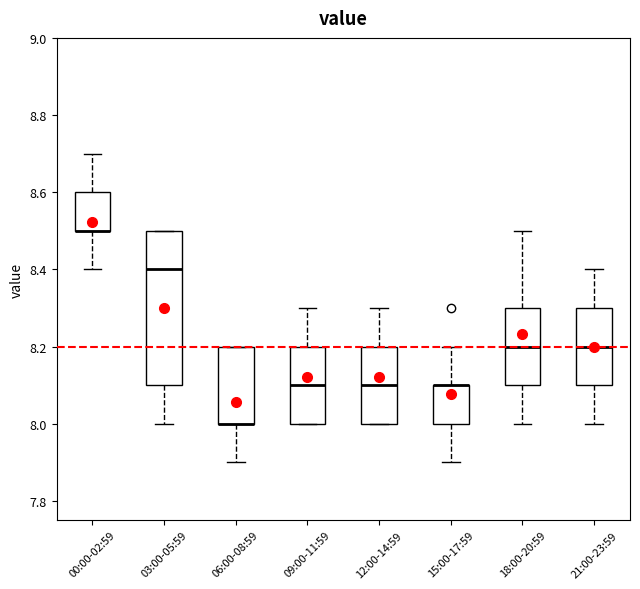

Which box is the tallest, from its lower edge to its upper edge?

03:00-05:59